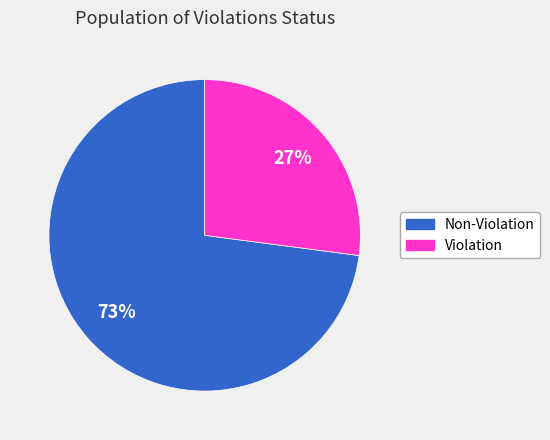

Count the number of slices in the pie.

2